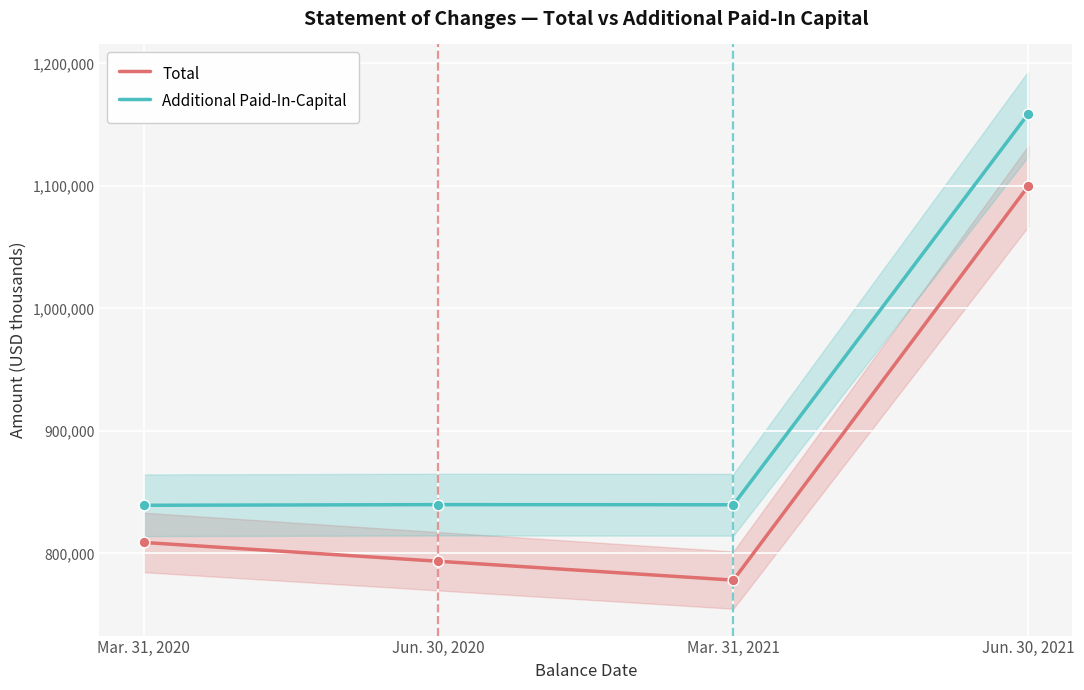

Which series reaches the maximum Y coordinate?

Additional Paid-In-Capital